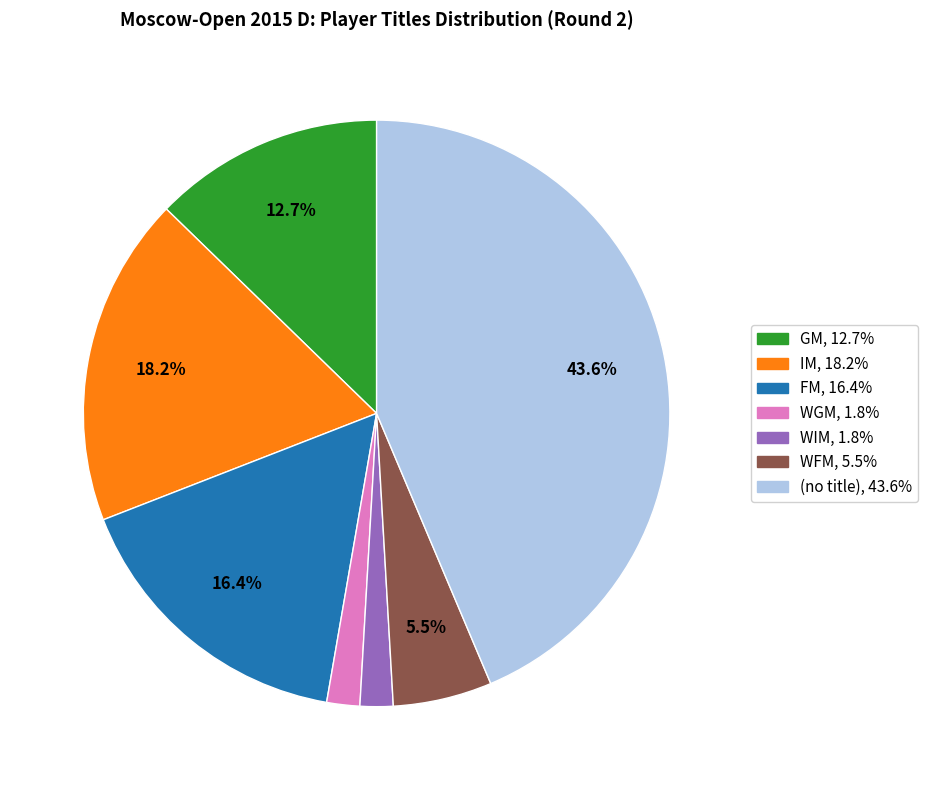

Does any single category account for the majority?

No